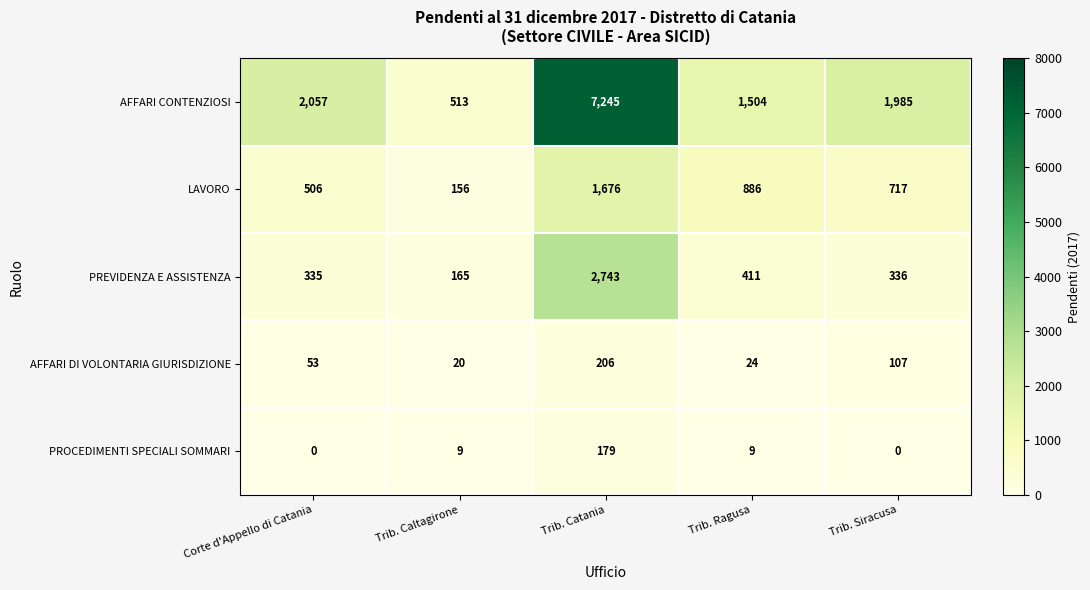

At which label is LAVORO closest to 916?

Trib. Ragusa